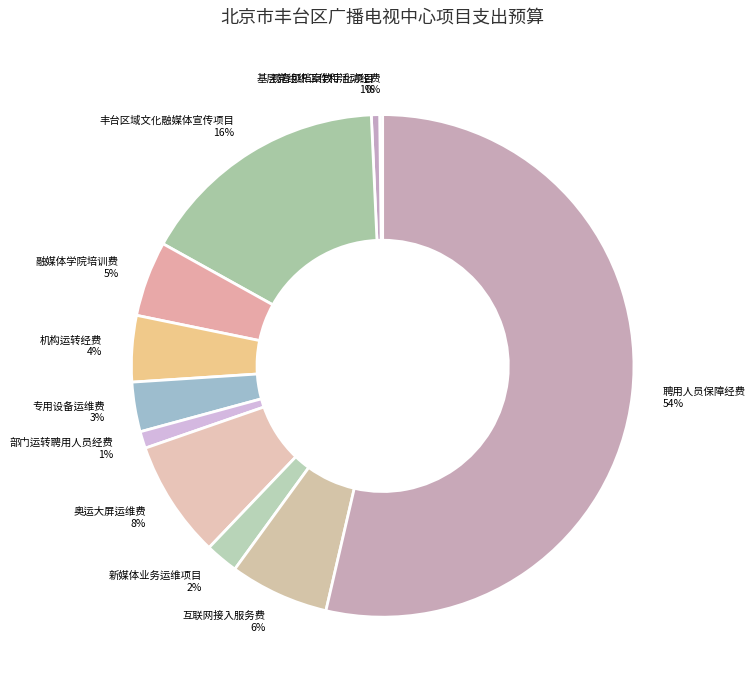

The 机构运转经费 slice represents 4% of the pie. True or false?

True